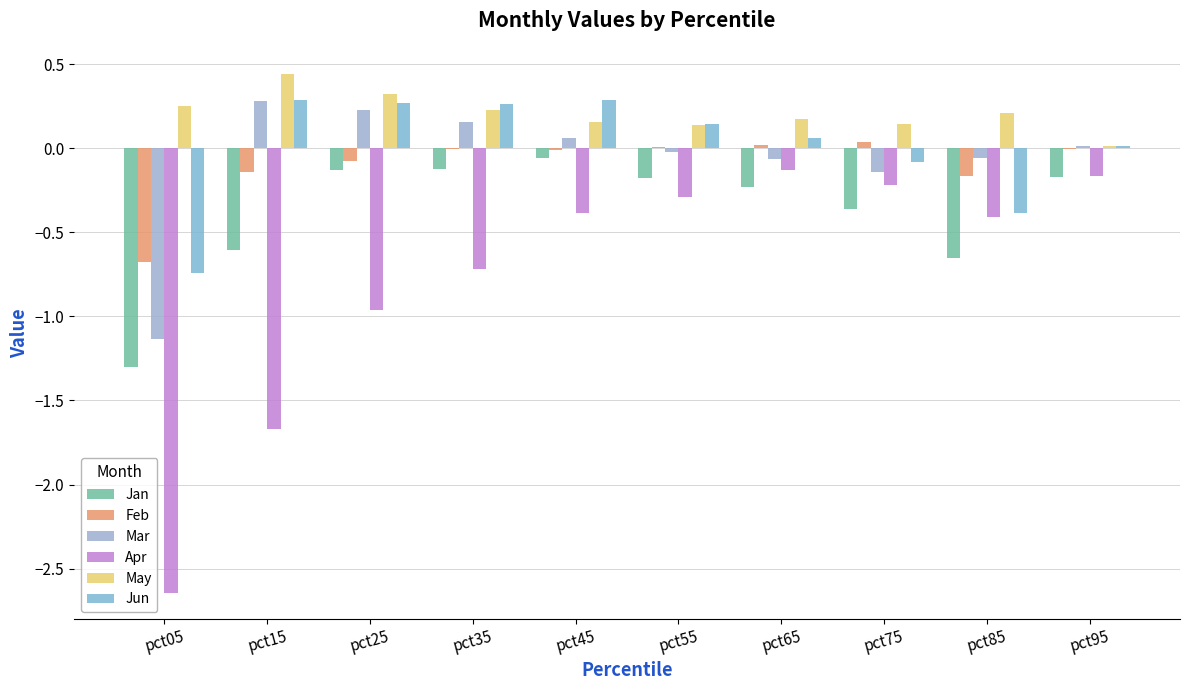

Reading right to left, extract all data points from this chart.

Jan: pct95=-0.2	pct85=-0.7	pct75=-0.4	pct65=-0.2	pct55=-0.2	pct45=-0.1	pct35=-0.1	pct25=-0.1	pct15=-0.6	pct05=-1.3
Feb: pct95=-0.0	pct85=-0.2	pct75=0.0	pct65=0.0	pct55=0.0	pct45=-0.0	pct35=-0.0	pct25=-0.1	pct15=-0.1	pct05=-0.7
Mar: pct95=0.0	pct85=-0.1	pct75=-0.1	pct65=-0.1	pct55=-0.0	pct45=0.1	pct35=0.2	pct25=0.2	pct15=0.3	pct05=-1.1
Apr: pct95=-0.2	pct85=-0.4	pct75=-0.2	pct65=-0.1	pct55=-0.3	pct45=-0.4	pct35=-0.7	pct25=-1.0	pct15=-1.7	pct05=-2.6
May: pct95=0.0	pct85=0.2	pct75=0.1	pct65=0.2	pct55=0.1	pct45=0.2	pct35=0.2	pct25=0.3	pct15=0.4	pct05=0.3
Jun: pct95=0.0	pct85=-0.4	pct75=-0.1	pct65=0.1	pct55=0.1	pct45=0.3	pct35=0.3	pct25=0.3	pct15=0.3	pct05=-0.7